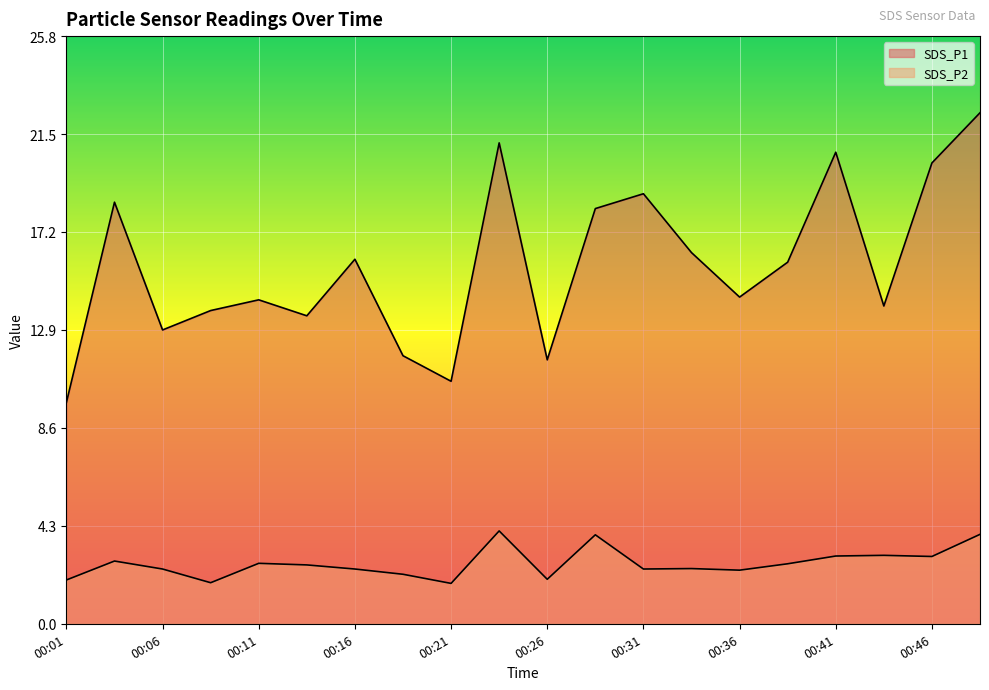

Rank the series at 00:01 from highest to lowest value.

SDS_P1, SDS_P2